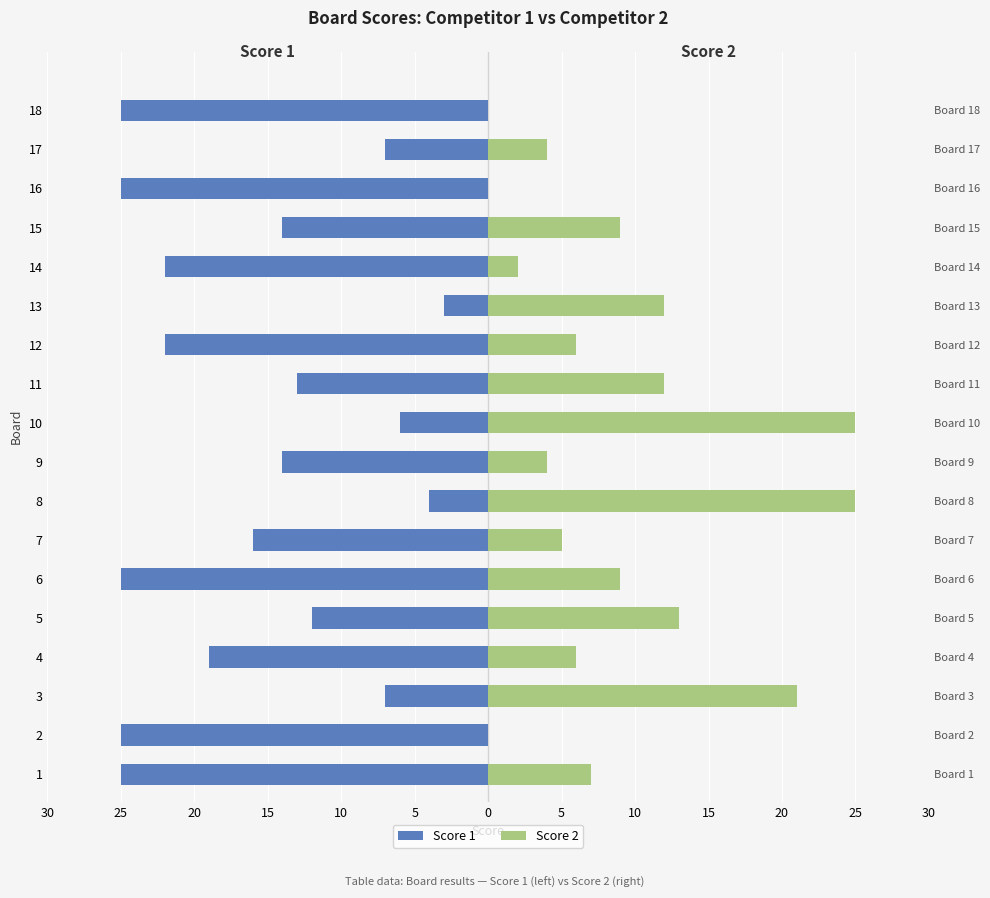

Count the number of categories in the chart.

18